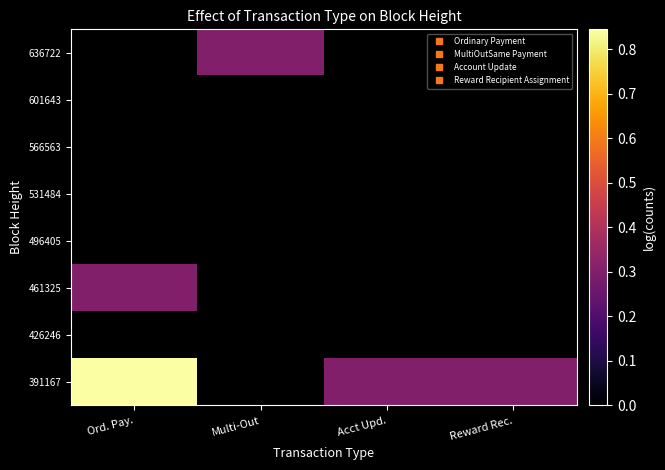

How many series are shown in this chart?

8